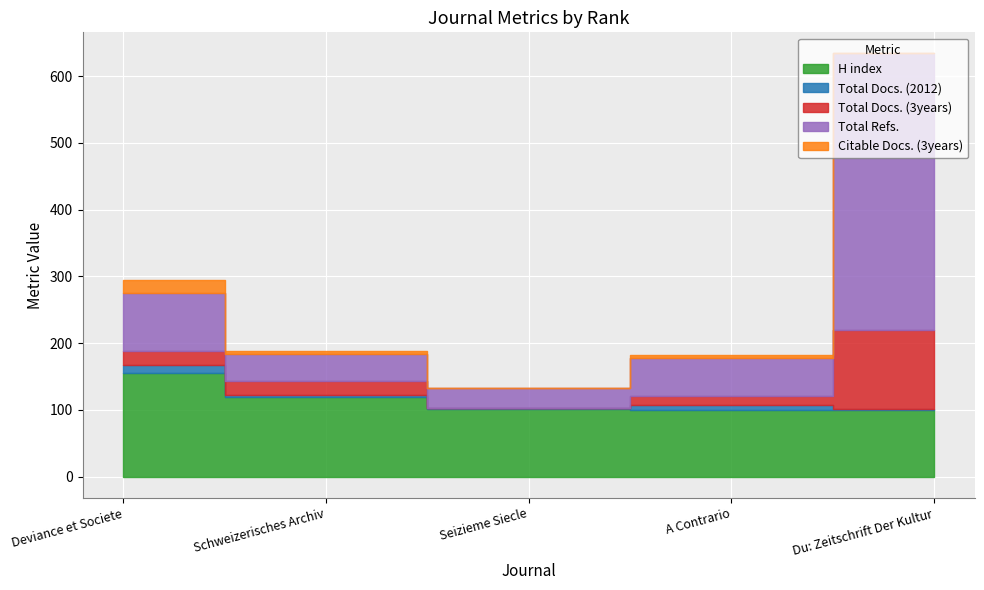

Is it true that Citable Docs. (3years) equals 4 at Schweizerisches Archiv?

True